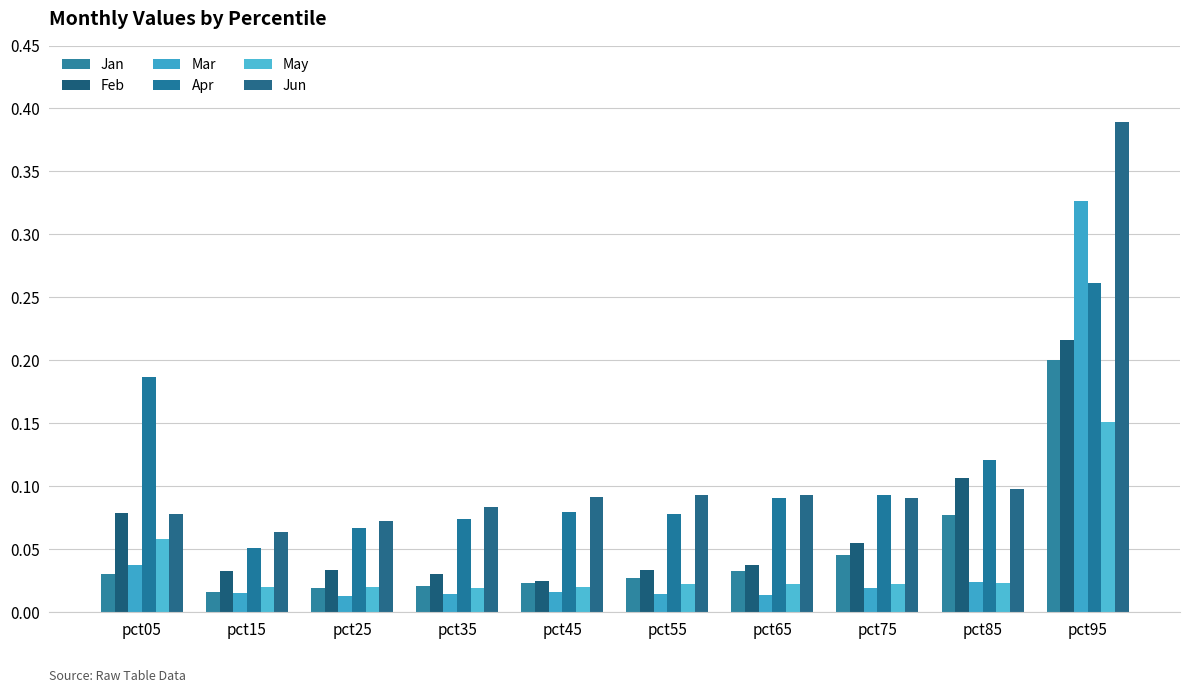

Reading left to right, list all the values displayed in this chart.

Jan: pct05=0.0	pct15=0.0	pct25=0.0	pct35=0.0	pct45=0.0	pct55=0.0	pct65=0.0	pct75=0.0	pct85=0.1	pct95=0.2
Feb: pct05=0.1	pct15=0.0	pct25=0.0	pct35=0.0	pct45=0.0	pct55=0.0	pct65=0.0	pct75=0.1	pct85=0.1	pct95=0.2
Mar: pct05=0.0	pct15=0.0	pct25=0.0	pct35=0.0	pct45=0.0	pct55=0.0	pct65=0.0	pct75=0.0	pct85=0.0	pct95=0.3
Apr: pct05=0.2	pct15=0.1	pct25=0.1	pct35=0.1	pct45=0.1	pct55=0.1	pct65=0.1	pct75=0.1	pct85=0.1	pct95=0.3
May: pct05=0.1	pct15=0.0	pct25=0.0	pct35=0.0	pct45=0.0	pct55=0.0	pct65=0.0	pct75=0.0	pct85=0.0	pct95=0.2
Jun: pct05=0.1	pct15=0.1	pct25=0.1	pct35=0.1	pct45=0.1	pct55=0.1	pct65=0.1	pct75=0.1	pct85=0.1	pct95=0.4